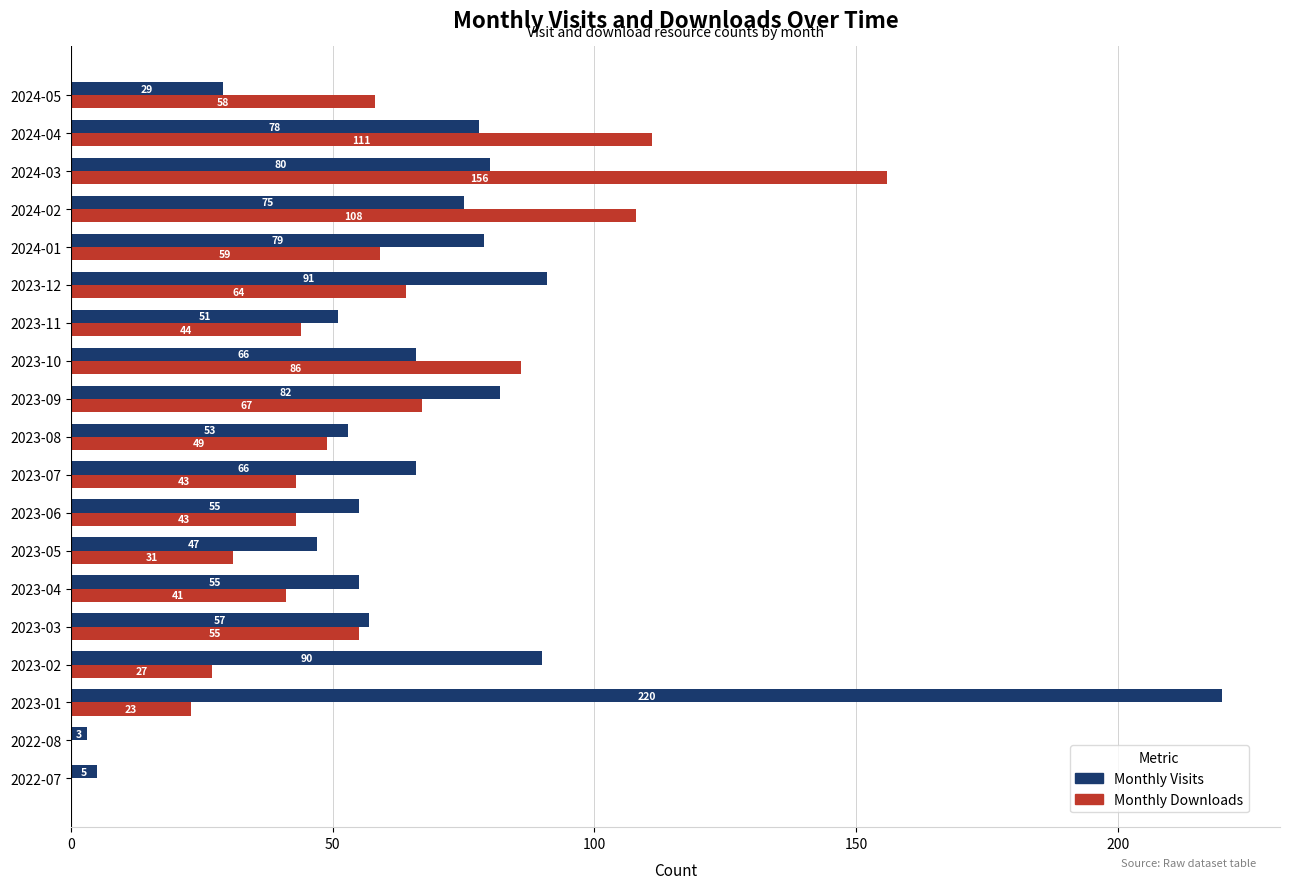

What is the sum of all Monthly Visits values?

1282